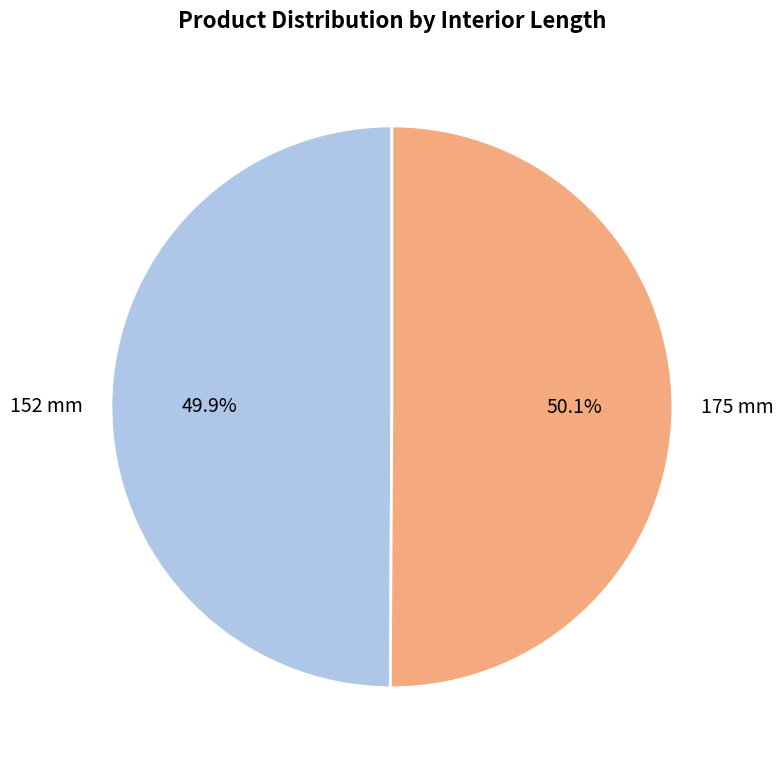

Is it true that 152 mm is 58% of the pie?

False